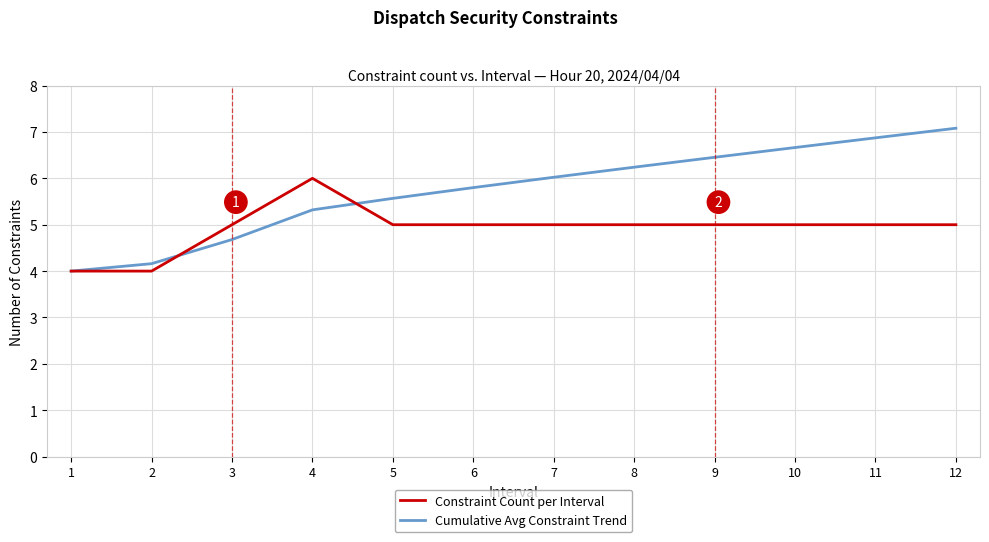

At which category does Constraint Count per Interval reach its first local peak?

4